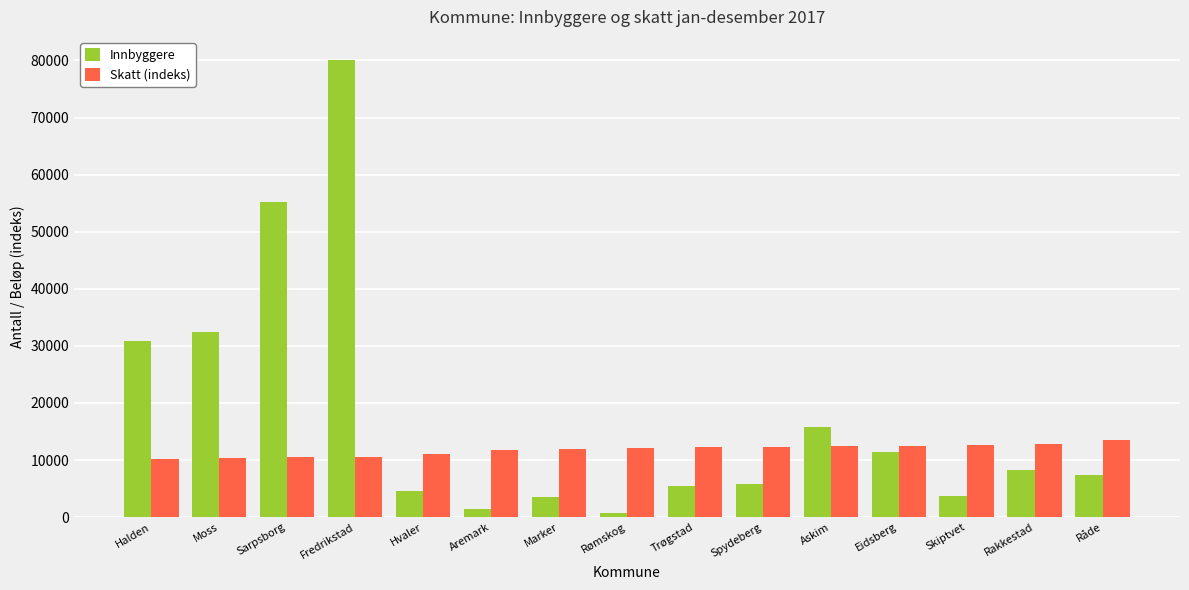

What is the average value of the Innbyggere series?

17750